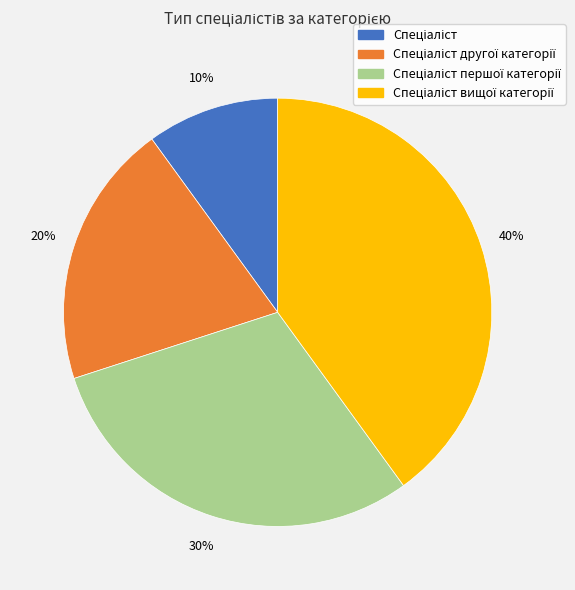

Is there any slice that represents more than half of the pie?

No